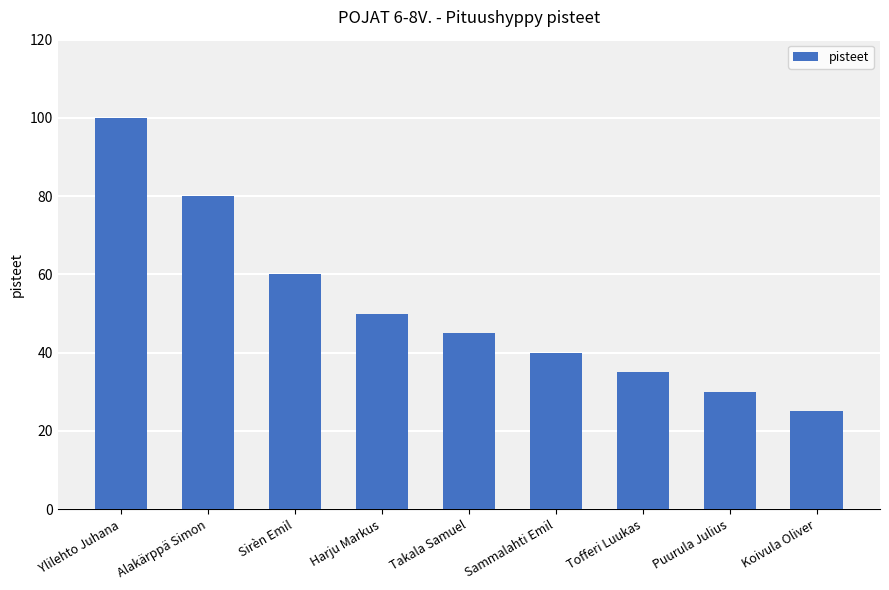

What is the difference between the maximum and second lowest values?

70